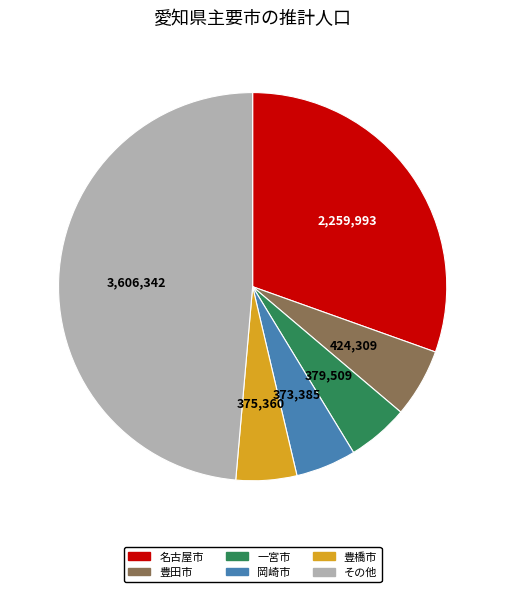

Does any single category account for the majority?

No